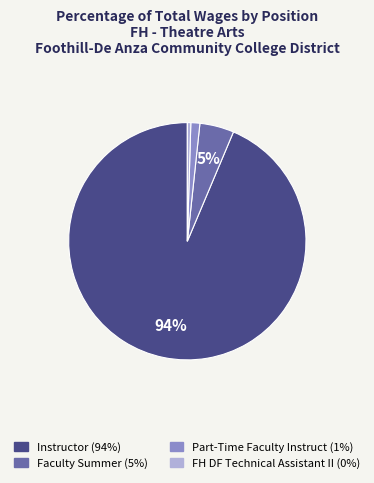

To the nearest percent, what is the average slice percentage?

25%